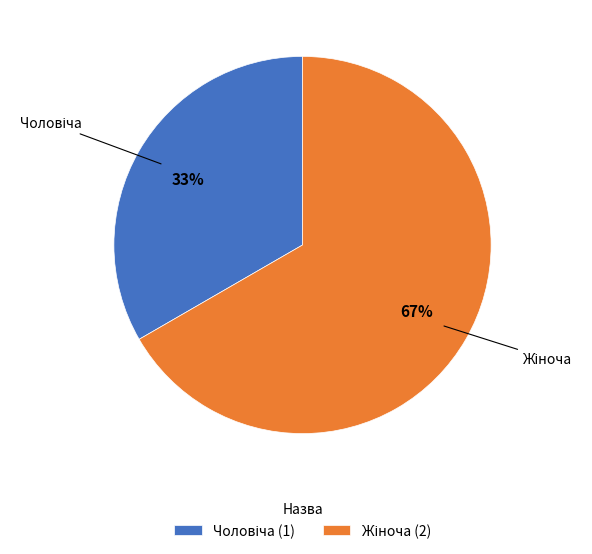

Is there a majority slice in this chart?

Yes